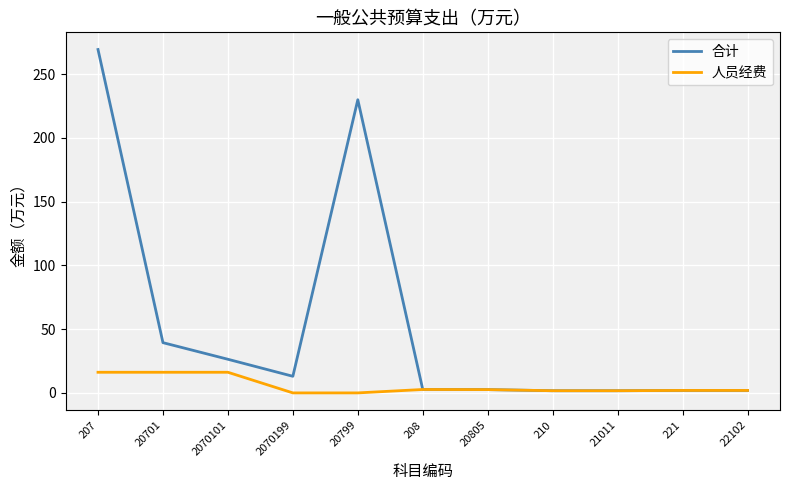

What is the spread (max minus min) of values at 207?

253.2